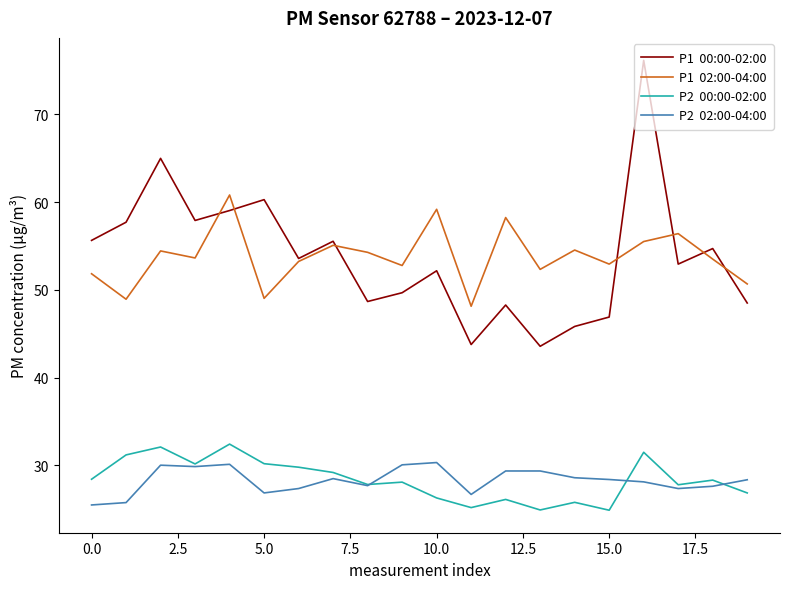

What is the greatest value displayed?

76.1